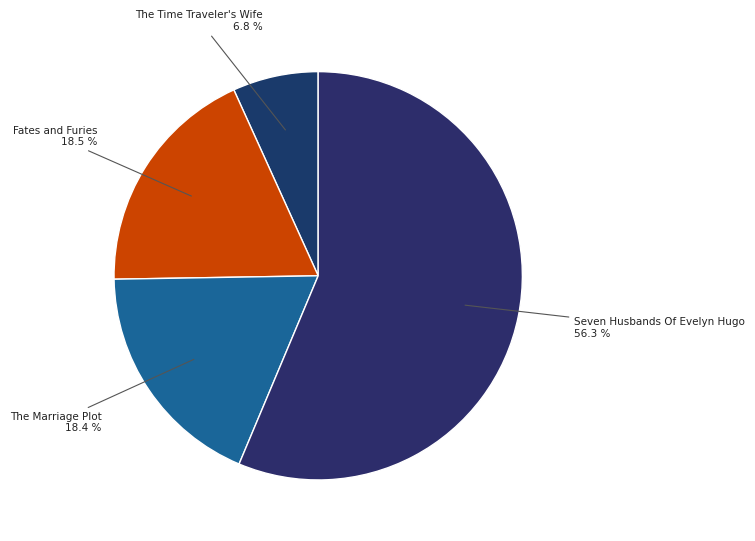

What is the ratio of the value at Fates and Furies to the value at The Marriage Plot?

1.0